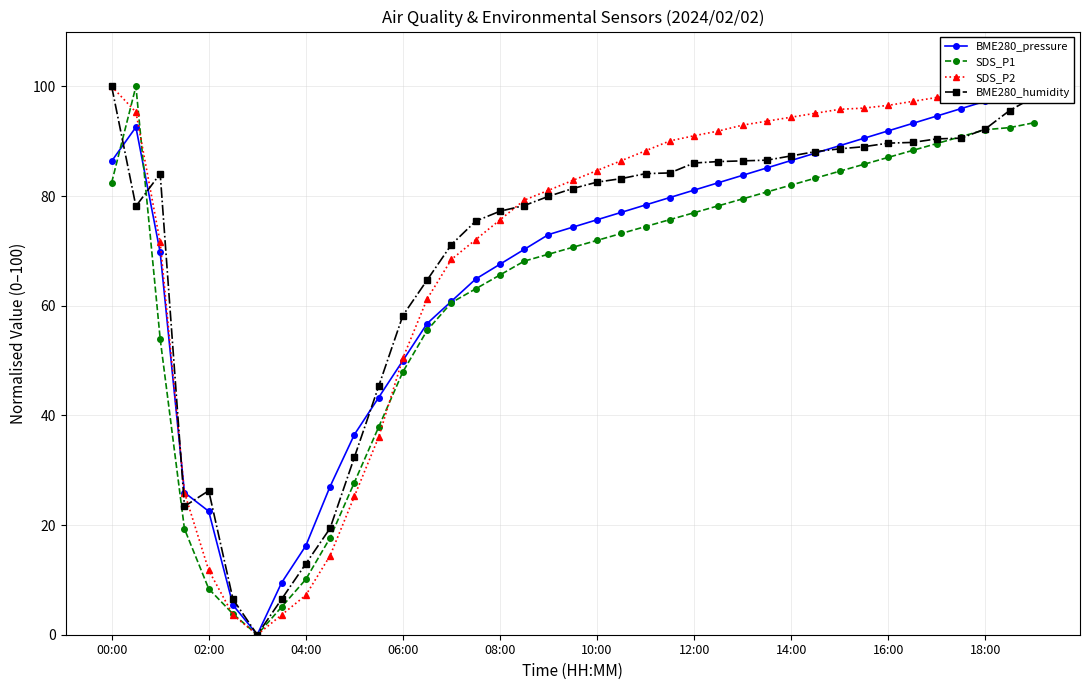

Rank the series by their average value, from highest to lowest.

SDS_P2, BME280_humidity, BME280_pressure, SDS_P1